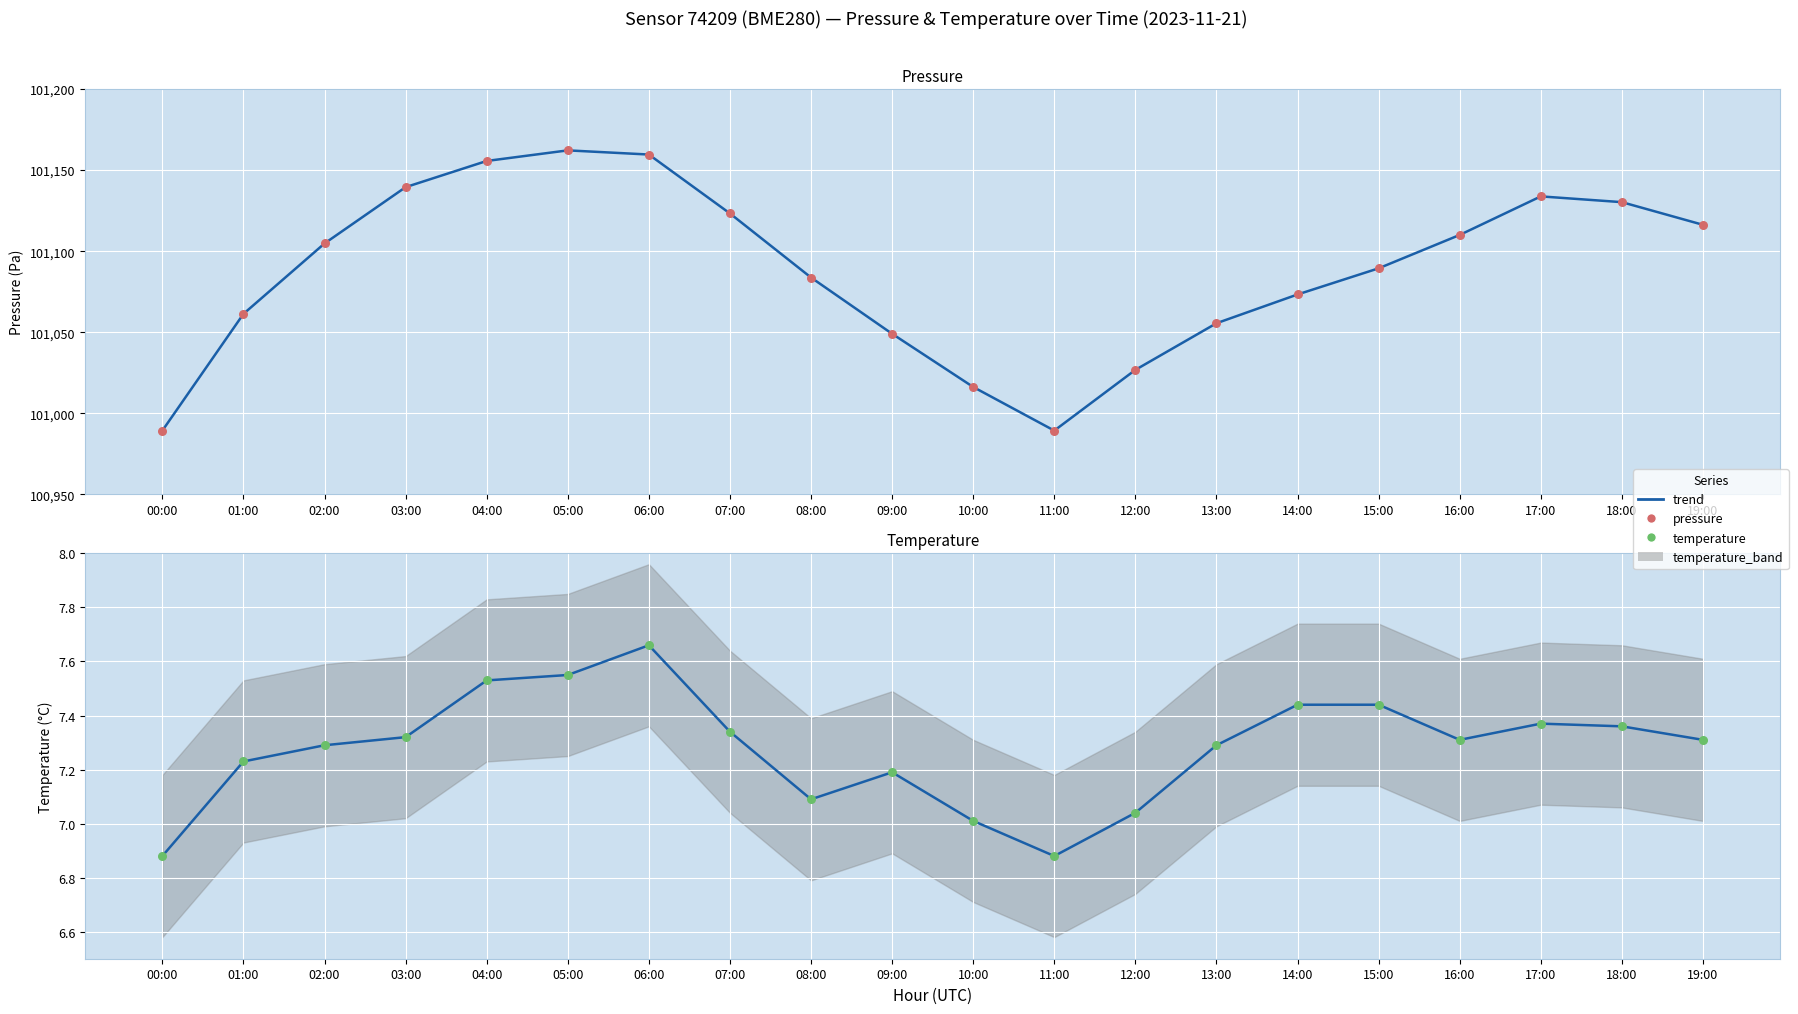

Which series contains the lowest Y value?

temperature